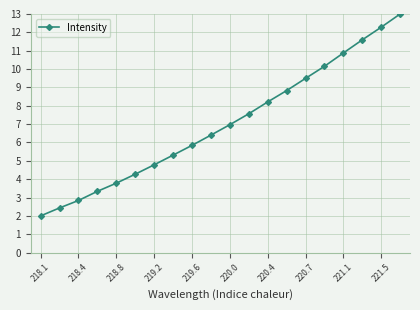

What is the difference between the maximum and minimum values?

11.0